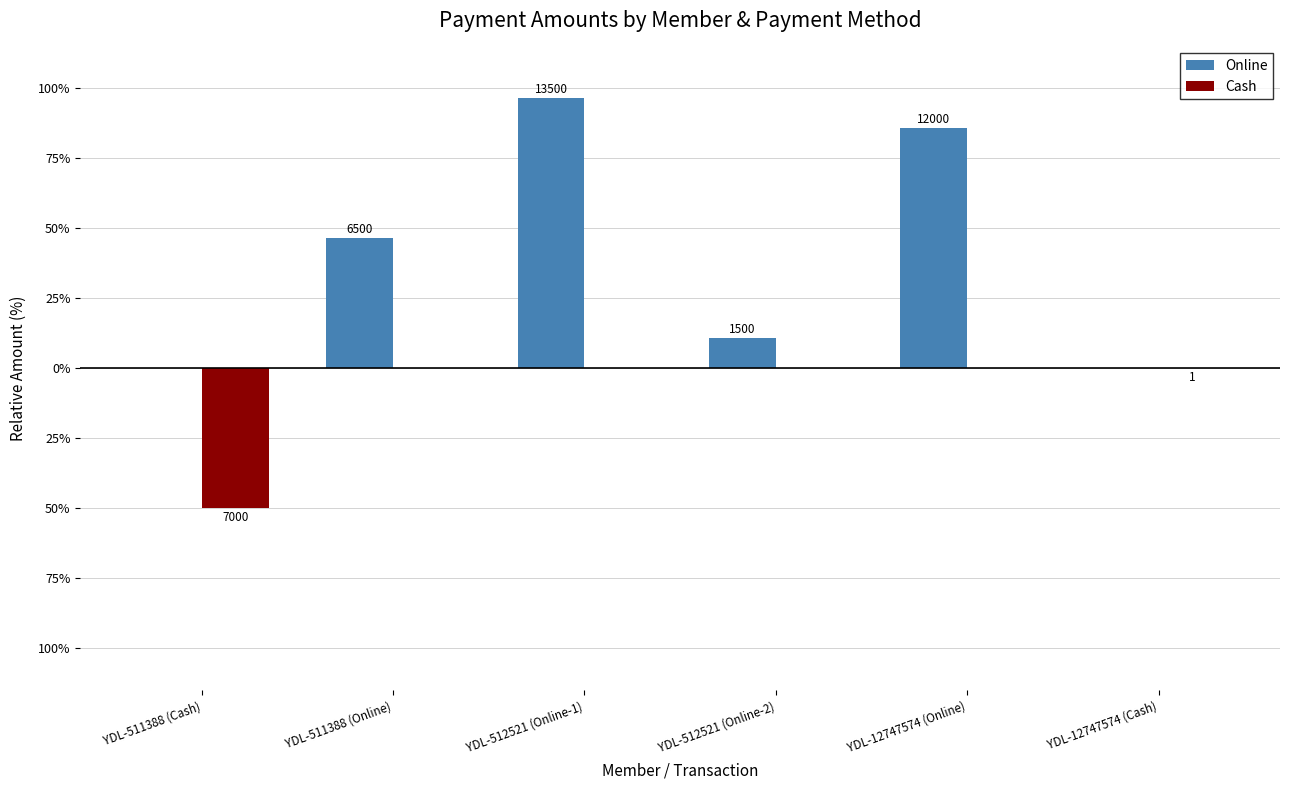

Are the bars horizontal?

No